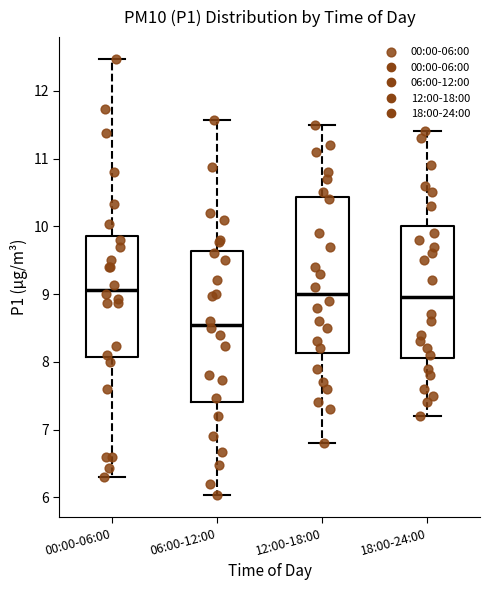

Reading left to right, read every box against the y-axis: the position of its median line, the range the box covers, and the ends of its whiskers. The values are not printed on the chart, so give them approximately, as read against the axis.

00:00-06:00: median 9.1, box 8.1 to 9.9, whiskers 6.3 to 12.5
06:00-12:00: median 8.6, box 7.4 to 9.6, whiskers 6.0 to 11.6
12:00-18:00: median 9.0, box 8.1 to 10.4, whiskers 6.8 to 11.5
18:00-24:00: median 9.0, box 8.1 to 10.0, whiskers 7.2 to 11.4